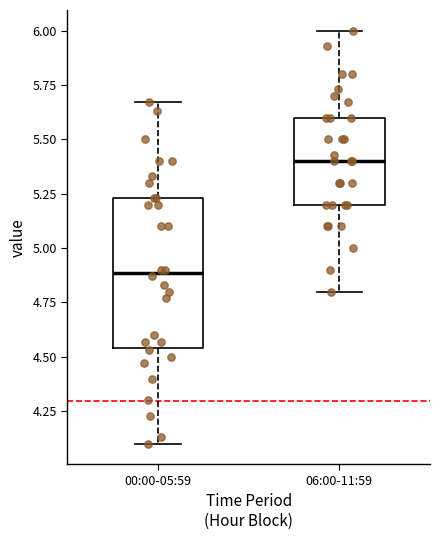

Which box's median line is the lowest?

00:00-05:59